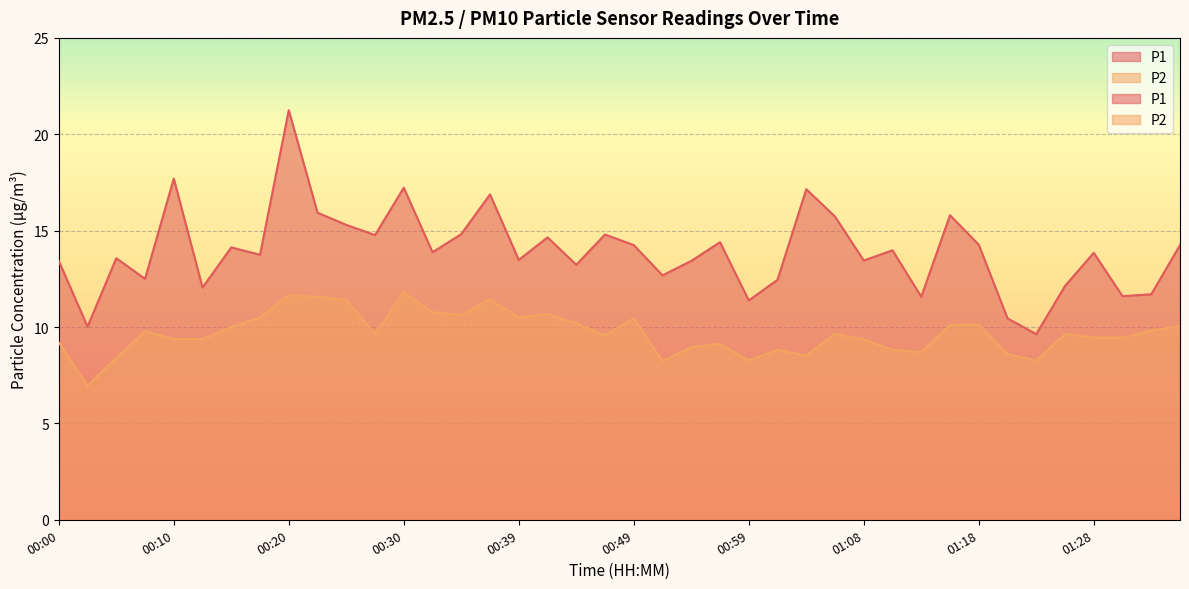

What are all the series names shown in the legend?

P1, P2